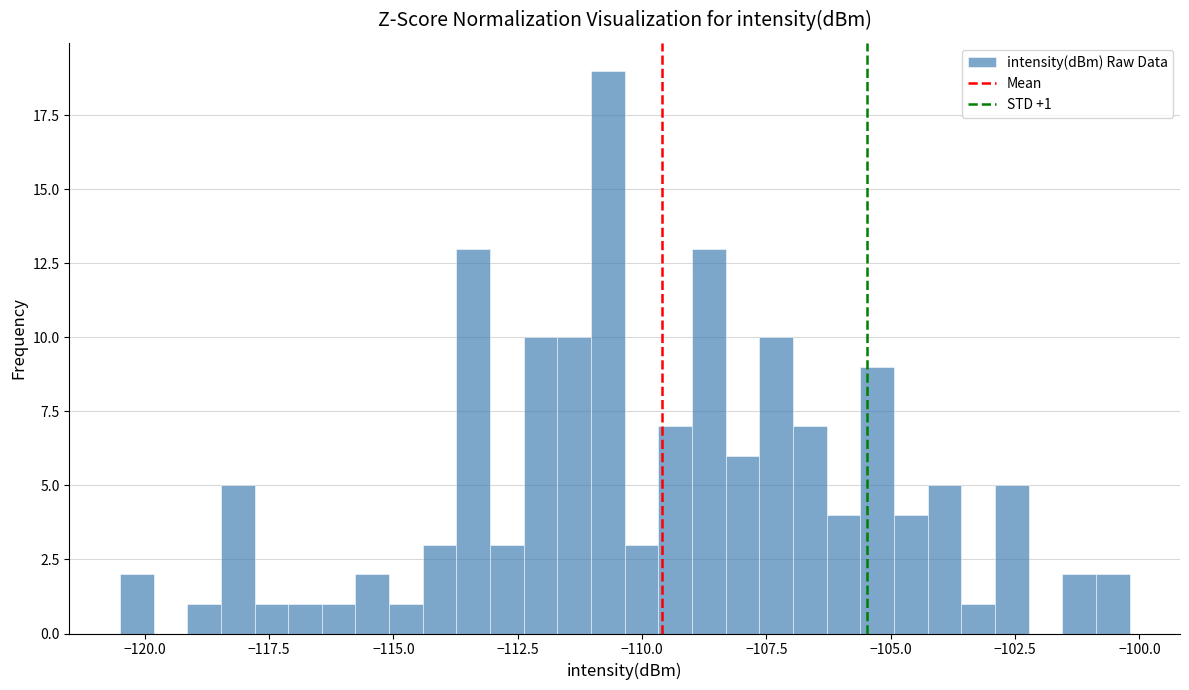

Read against the x-axis, roughly where is the centre of the tallest bar?

-110.5